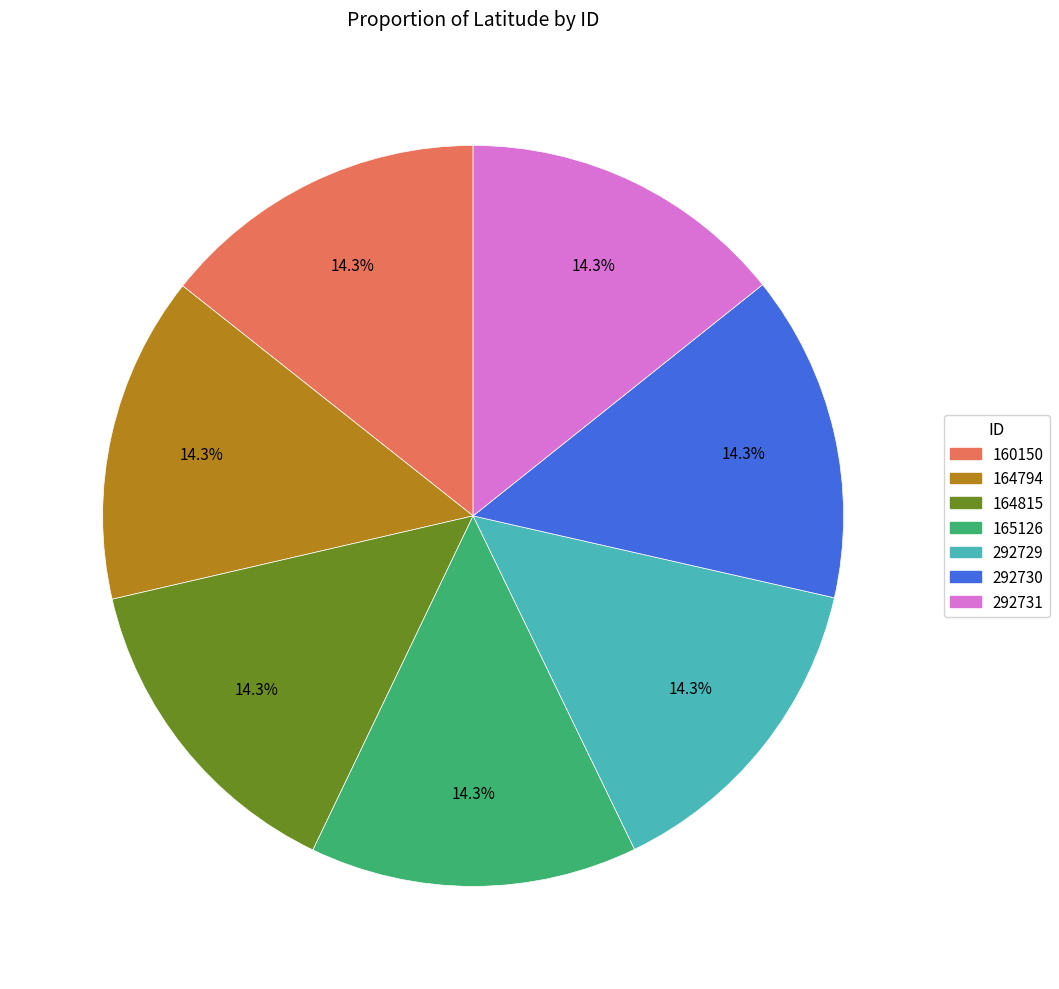

What is the ratio of the value at 164794 to the value at 164815?

1.0